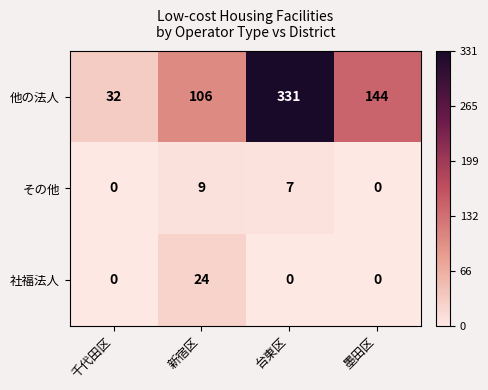

What is the difference between the maximum and minimum values in the 他の法人 series?

299